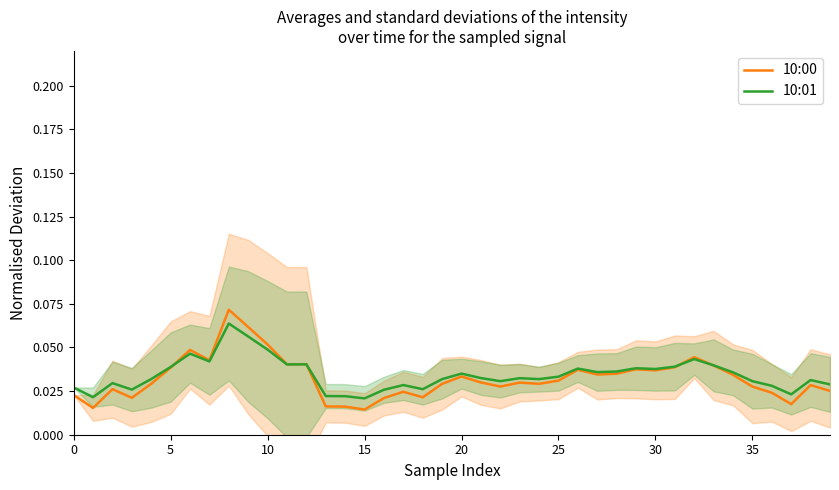

Is this an area chart (filled region under the line)?

No